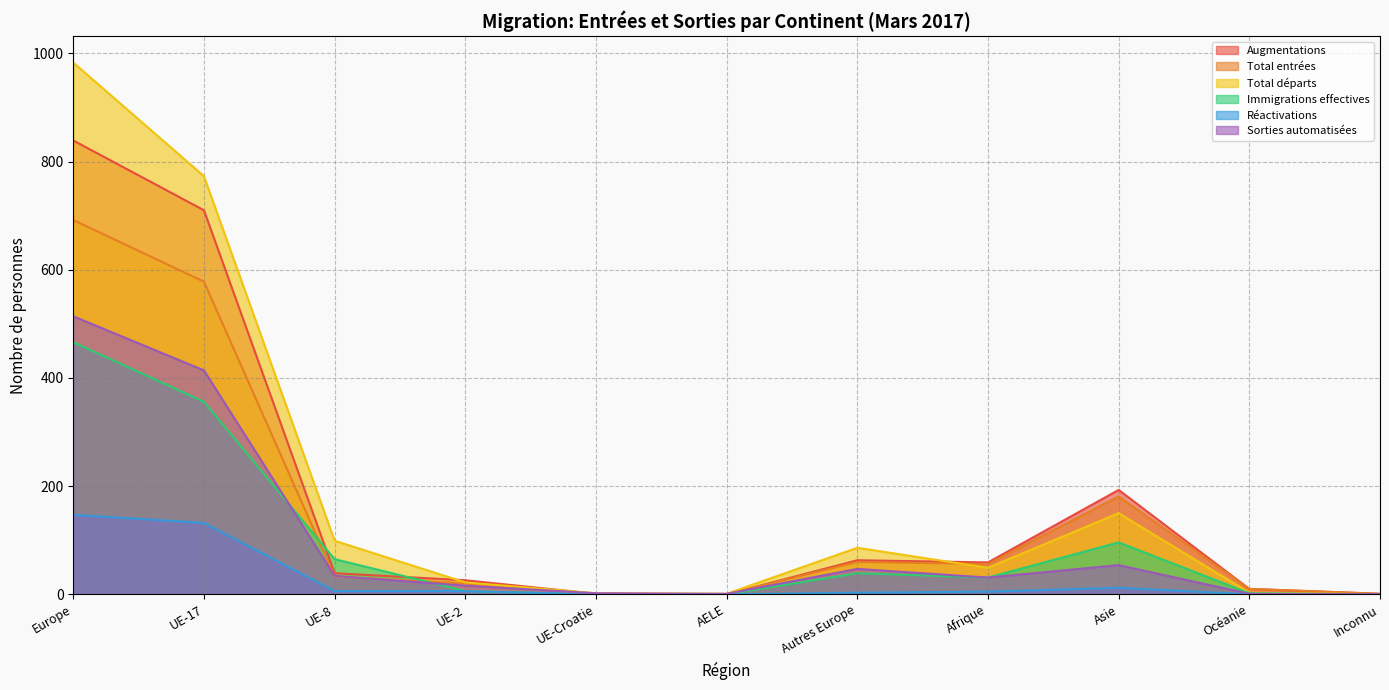

Reading left to right, what are all the values shown in this chart?

Augmentations: Europe=839	UE-17=710	UE-8=39	UE-2=26	UE-Croatie=1	AELE=0	Autres Europe=63	Afrique=59	Asie=193	Océanie=10	Inconnu=1
Total entrées: Europe=692	UE-17=578	UE-8=33	UE-2=20	UE-Croatie=1	AELE=0	Autres Europe=60	Afrique=56	Asie=181	Océanie=10	Inconnu=1
Total départs: Europe=983	UE-17=773	UE-8=99	UE-2=22	UE-Croatie=2	AELE=1	Autres Europe=86	Afrique=49	Asie=150	Océanie=3	Inconnu=0
Immigrations effectives: Europe=466	UE-17=356	UE-8=65	UE-2=6	UE-Croatie=0	AELE=0	Autres Europe=39	Afrique=31	Asie=96	Océanie=2	Inconnu=0
Réactivations: Europe=147	UE-17=132	UE-8=6	UE-2=6	UE-Croatie=0	AELE=0	Autres Europe=3	Afrique=5	Asie=12	Océanie=0	Inconnu=0
Sorties automatisées: Europe=514	UE-17=414	UE-8=34	UE-2=16	UE-Croatie=2	AELE=1	Autres Europe=47	Afrique=31	Asie=54	Océanie=1	Inconnu=0